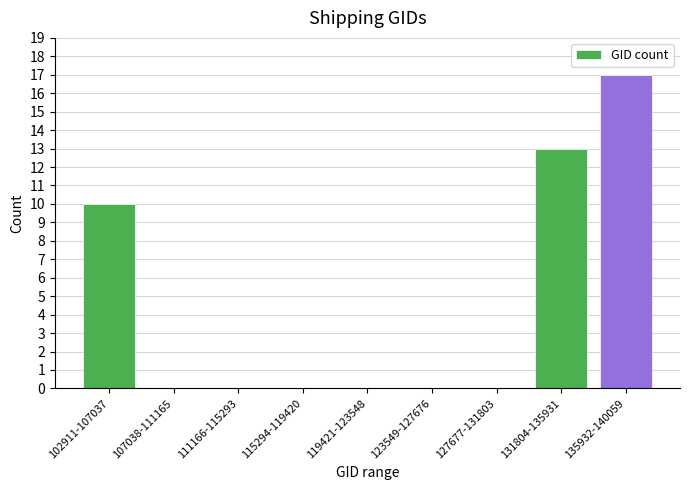

Reading right to left, extract all data points from this chart.

135932-140059=17	131804-135931=13	127677-131803=0	123549-127676=0	119421-123548=0	115294-119420=0	111166-115293=0	107038-111165=0	102911-107037=10